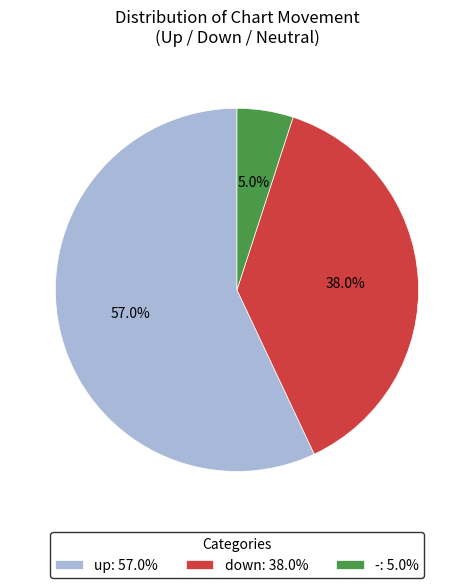

How many slices are in this pie chart?

3